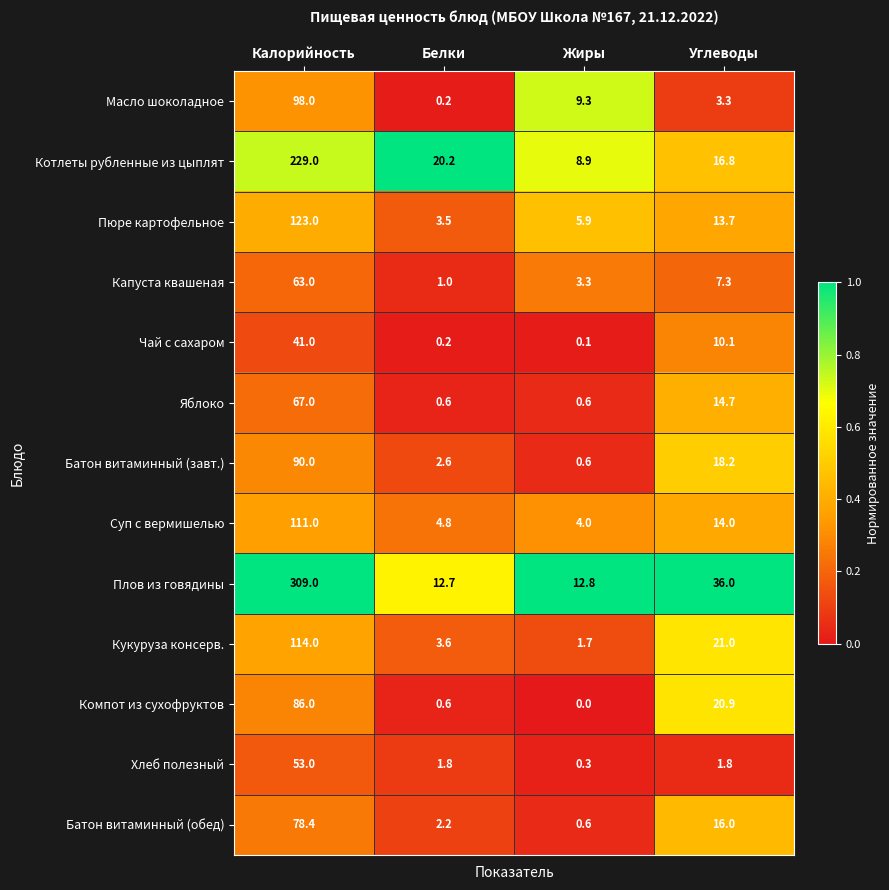

What is the sum of the Батон витаминный (завт.) values at Жиры and Белки?

3.2